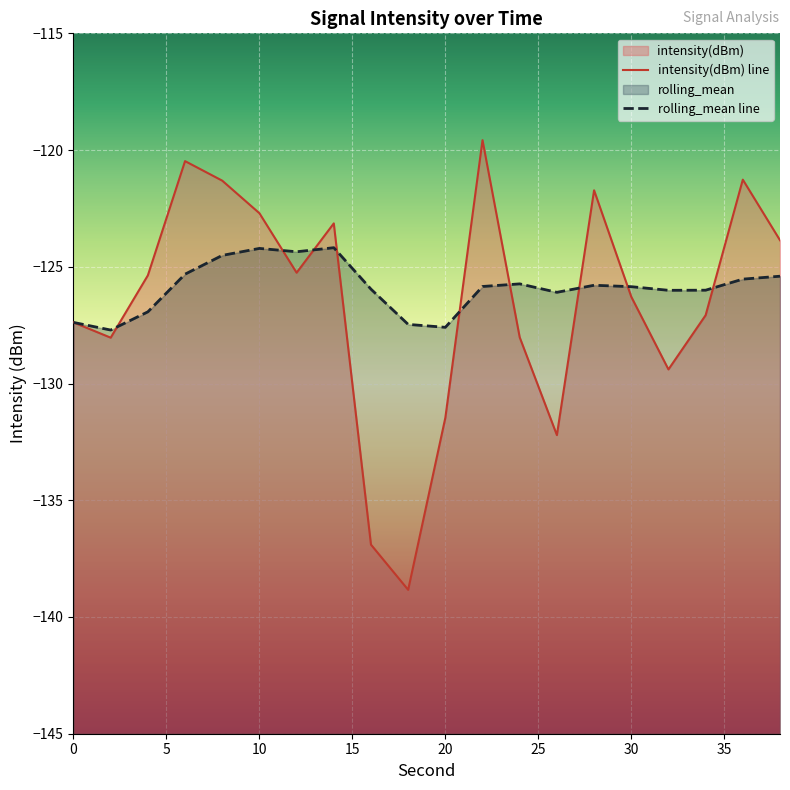

Where do rolling_mean and intensity(dBm) first cross each other?

2 and 4